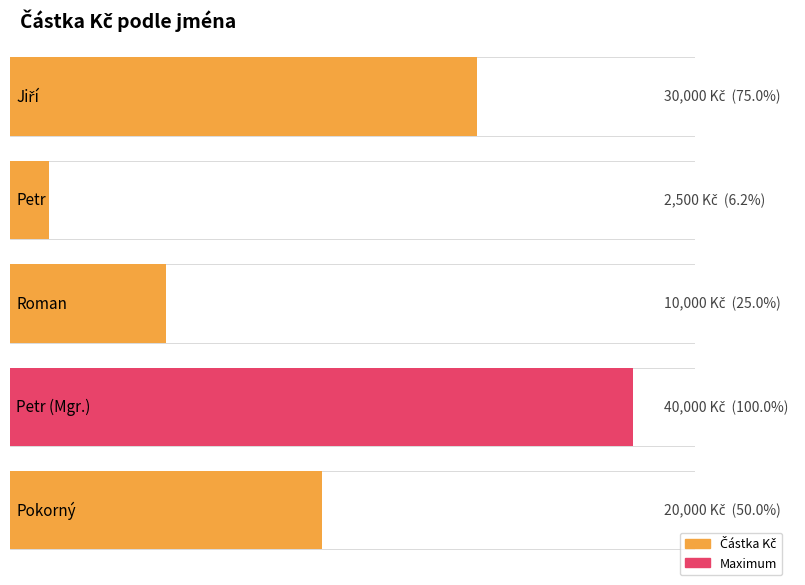

The chart shows a value of 30000 at Jiří. True or false?

True